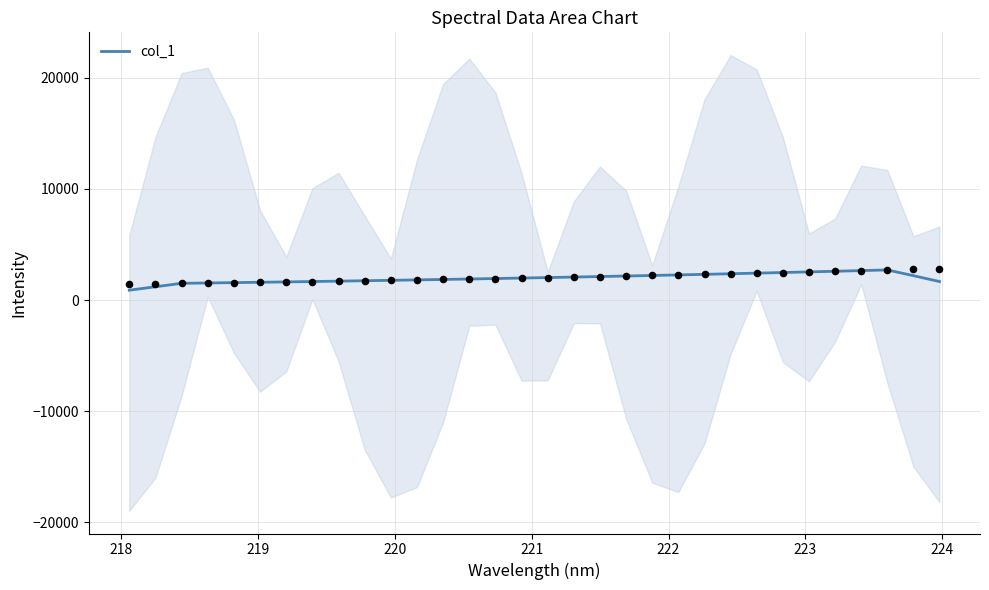

What is the highest value of the col_1 series?

2708.6